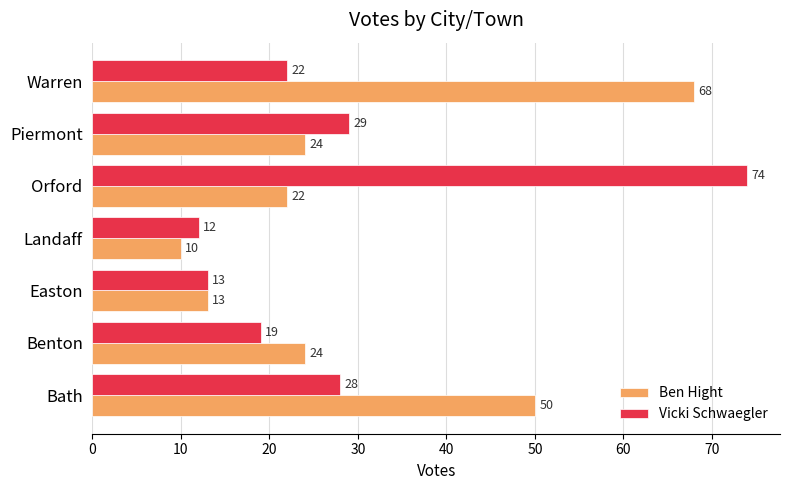

Which series has the largest total across all categories?

Ben Hight